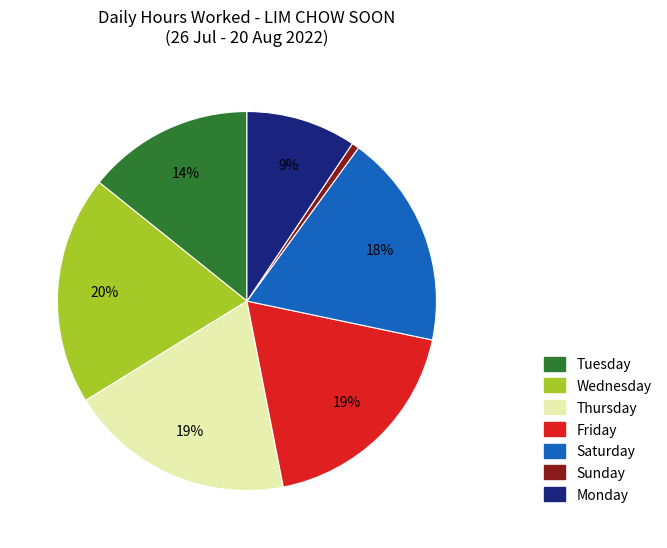

What is the ratio of the value at Wednesday to the value at Saturday?

1.1